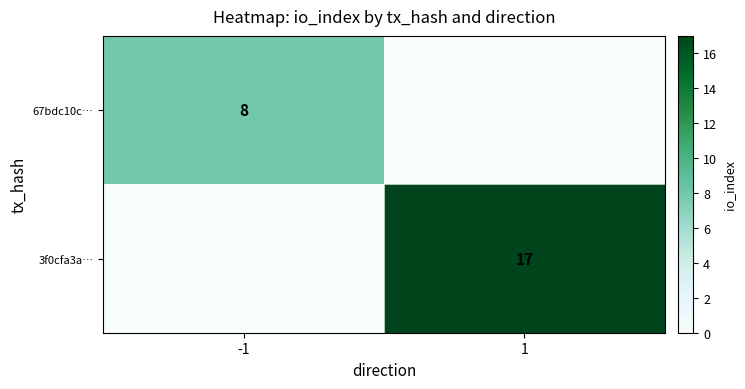

True or false: 67bdc10c… has a value of 8 at -1.

True